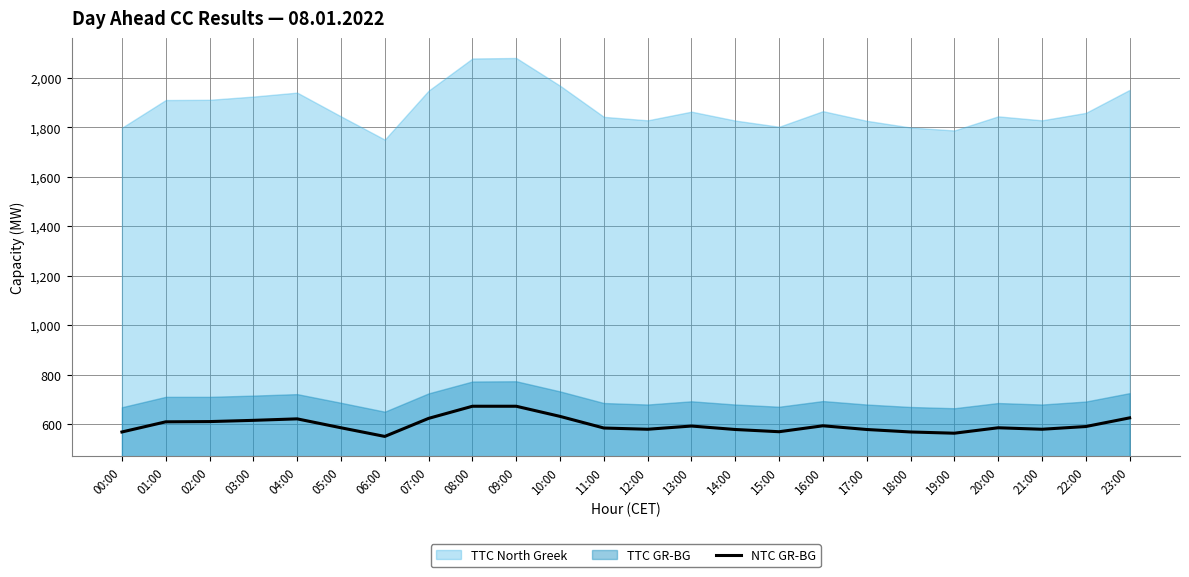

What is the value of the 3rd point from the left?

611